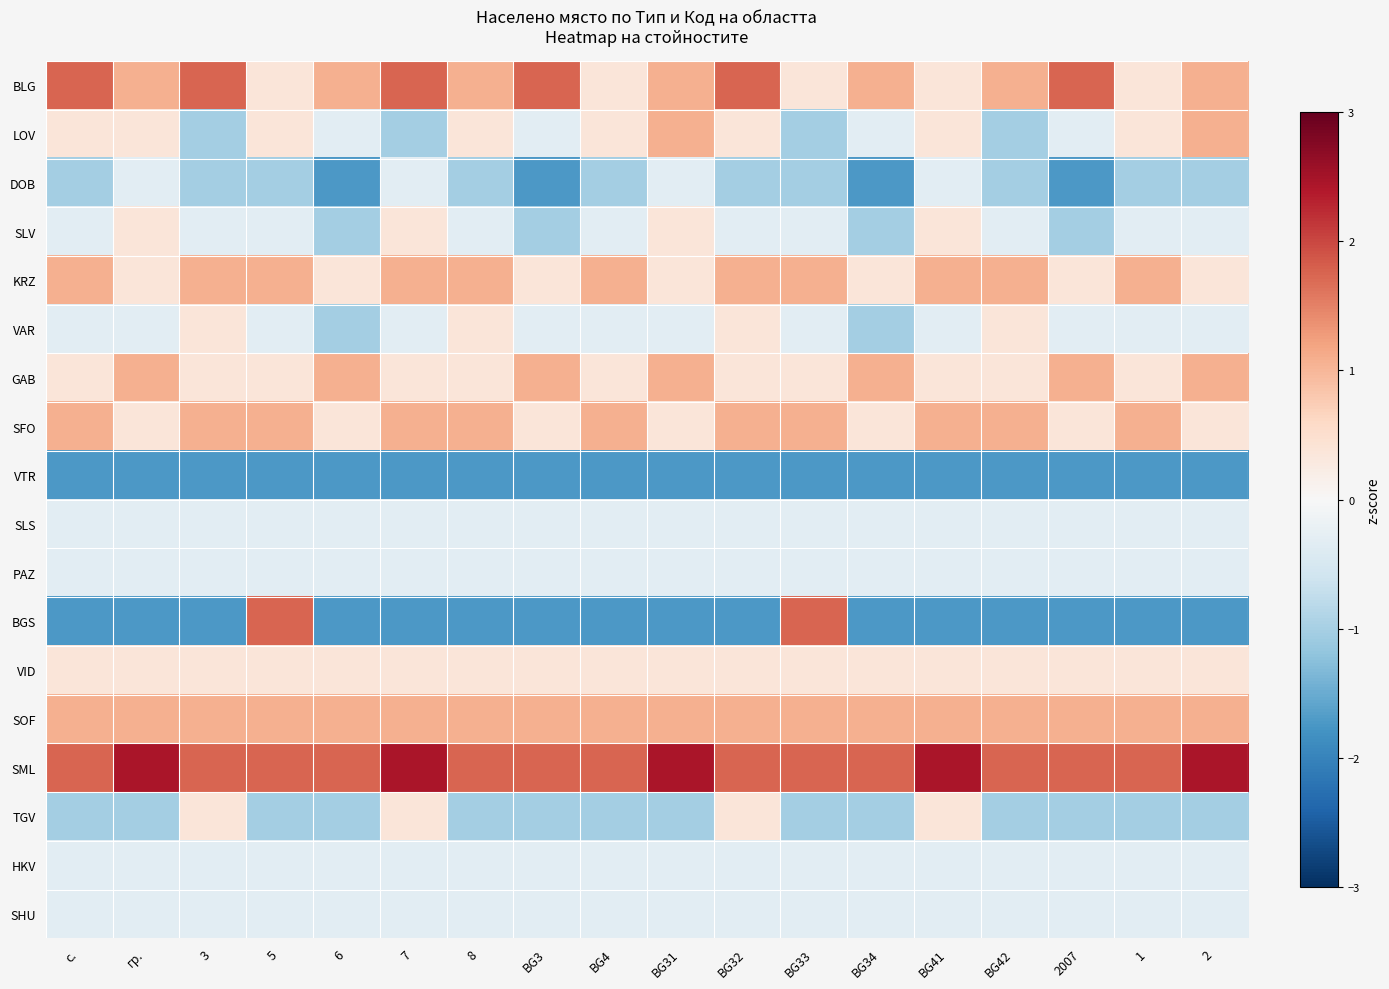

Which series has the largest total across all categories?

SML